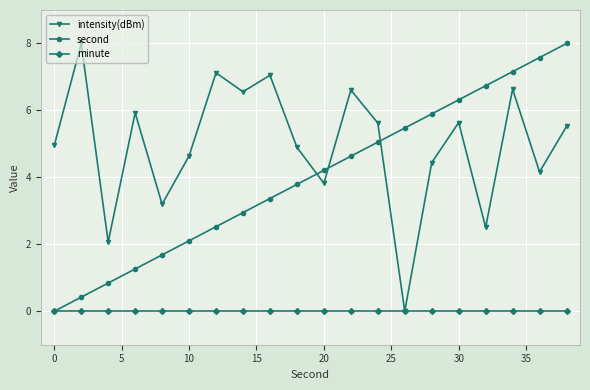

What is the value of the intensity(dBm) point at the 7th from the left?

7.1